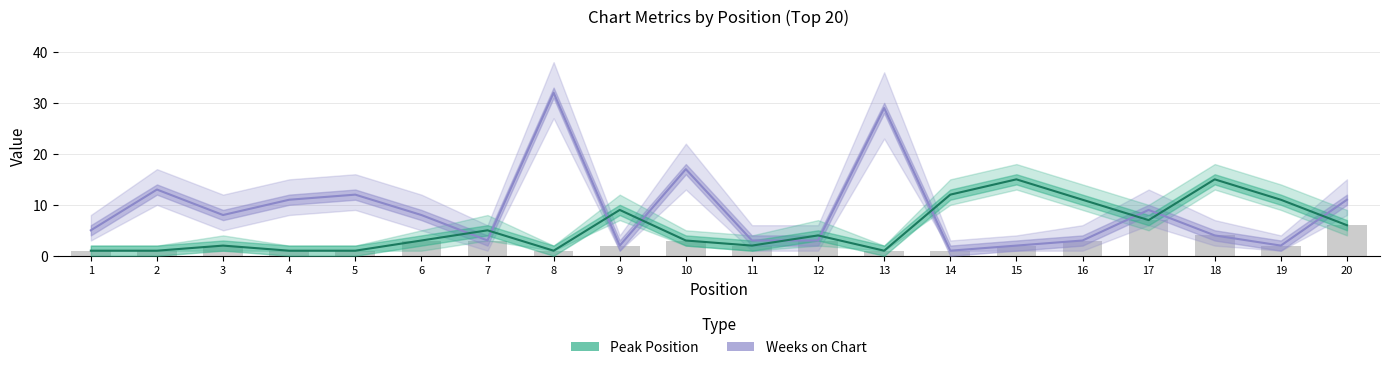

How many distinct data groups are displayed?

2